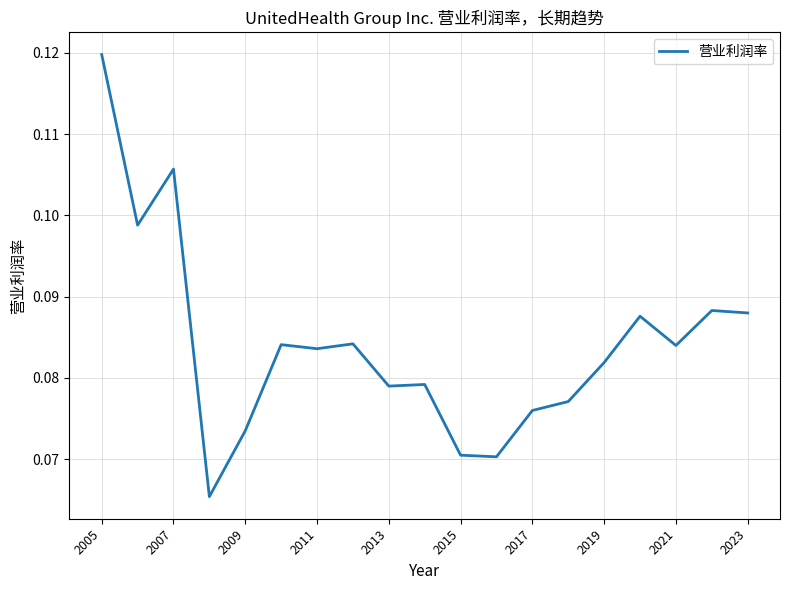

Between 2015 and 2007, which is larger?

2007